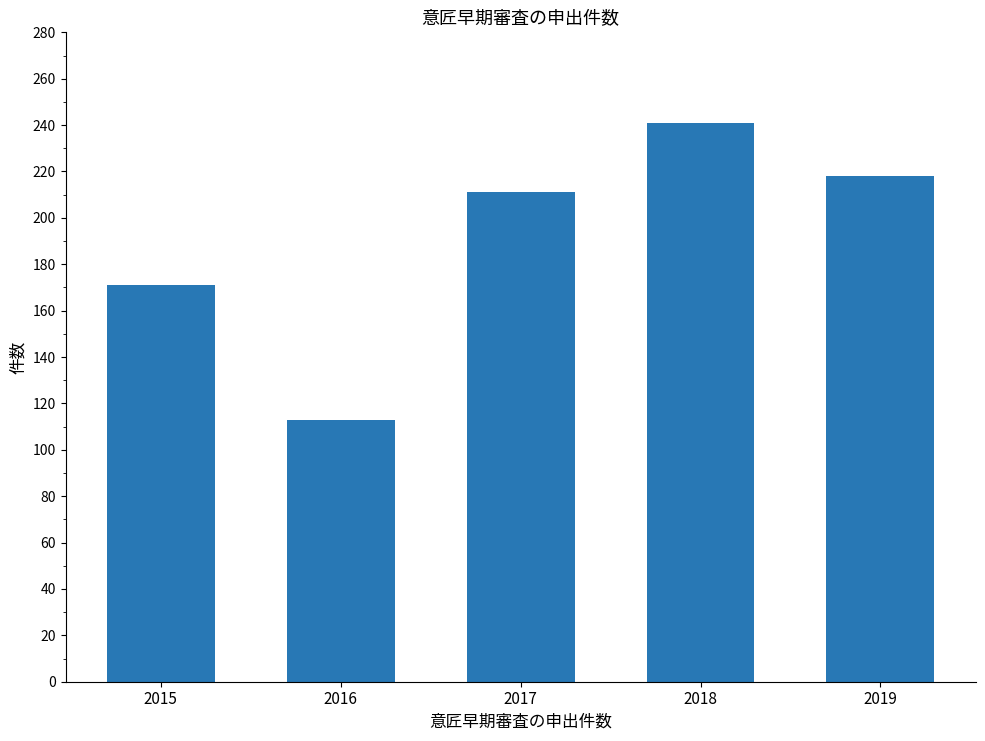

Count the number of data series in this chart.

1